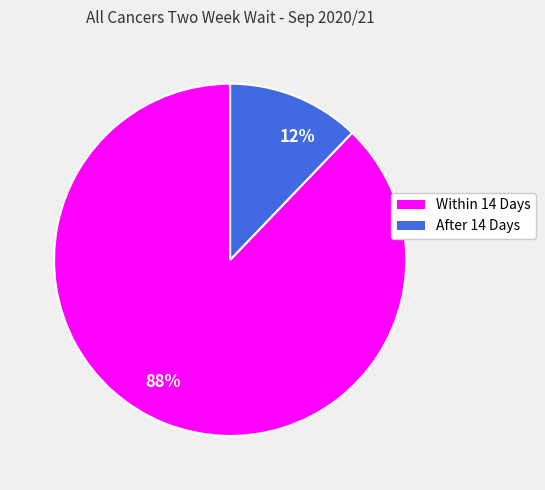

Between 12% and 88%, which is larger?

88%